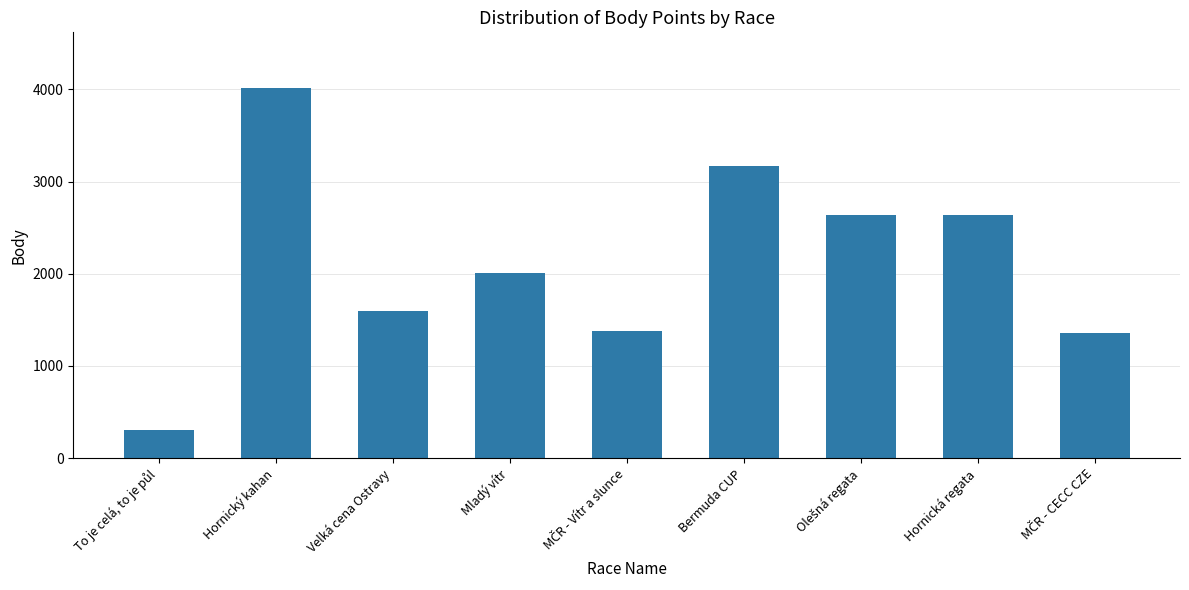

What is the change in value from Mladý vítr to Bermuda CUP?

+1158